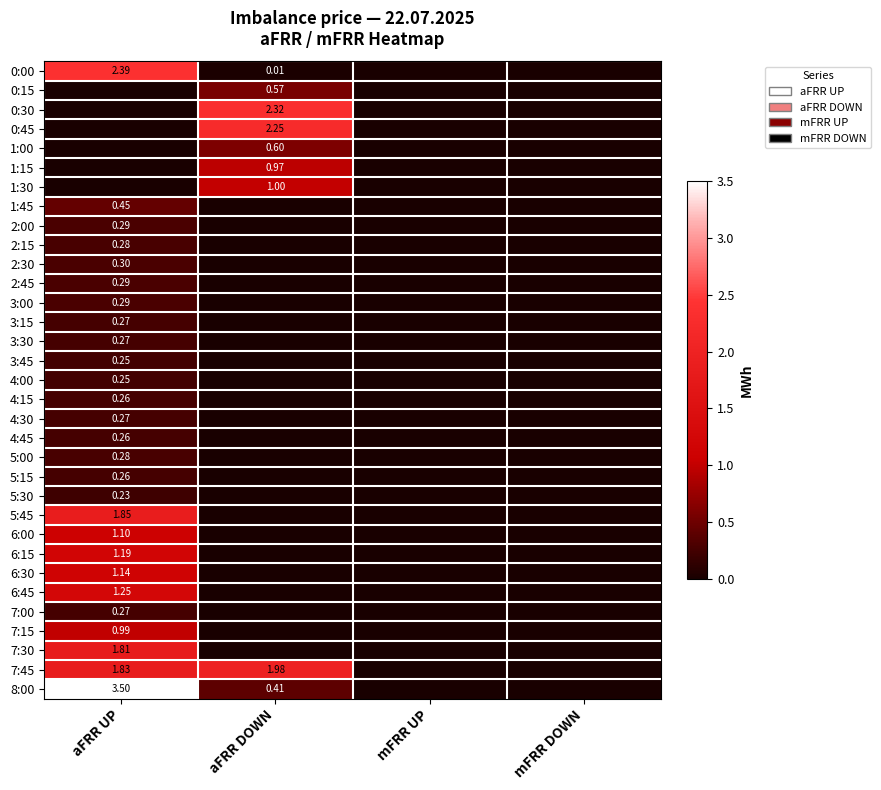

At which category does the chart reach its minimum across all series?

mFRR UP